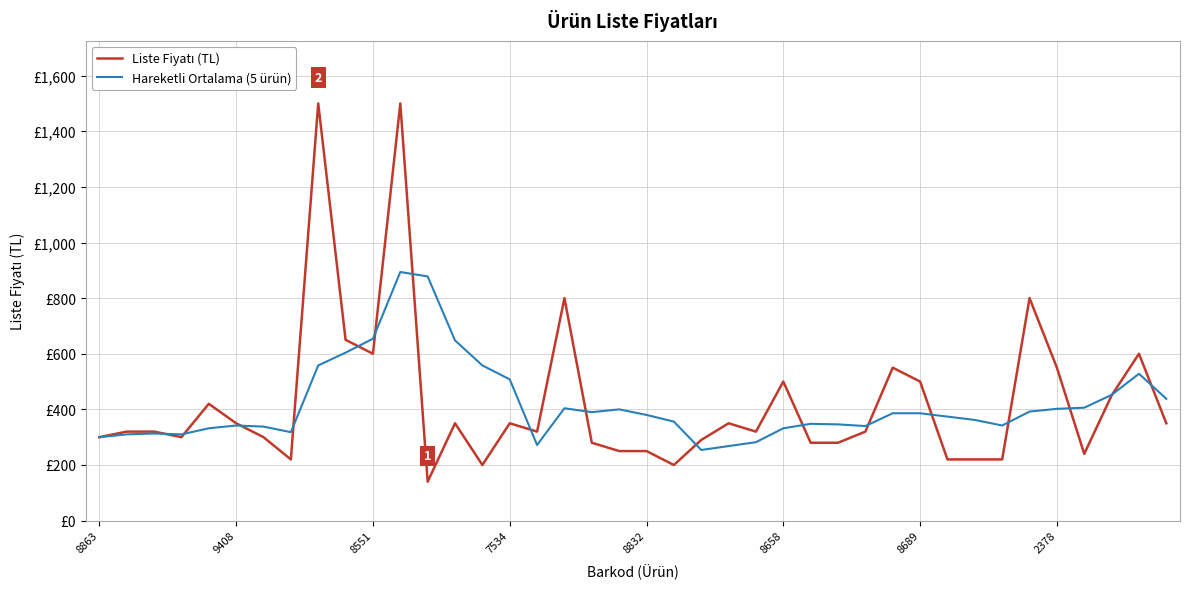

Reading left to right, extract all data points from this chart.

Liste Fiyatı (TL): 300.0	320.0	320.0	300.0	420.0	350.0	300.0	220.0	1500.0	650.0	600.0	1500.0	140.0	350.0	200.0	350.0	320.0	800.0	280.0	250.0	250.0	200.0	290.0	350.0	320.0	500.0	280.0	280.0	320.0	550.0	500.0	220.0	220.0	220.0	800.0	550.0	240.0	450.0	600.0	350.0
Hareketli Ortalama (5 ürün): 300.0	310.0	313.3	310.0	332.0	342.0	338.0	318.0	558.0	604.0	654.0	894.0	878.0	648.0	558.0	508.0	272.0	404.0	390.0	400.0	380.0	356.0	254.0	268.0	282.0	332.0	348.0	346.0	340.0	386.0	386.0	374.0	362.0	342.0	392.0	402.0	406.0	452.0	528.0	438.0